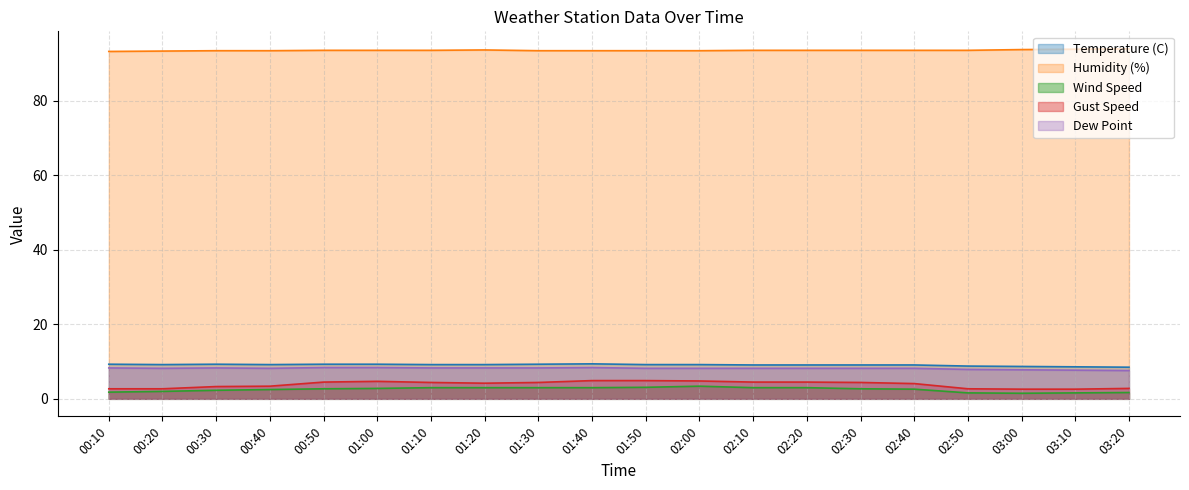

Between 01:30 and 02:30, which series saw the biggest shift?

Wind Speed